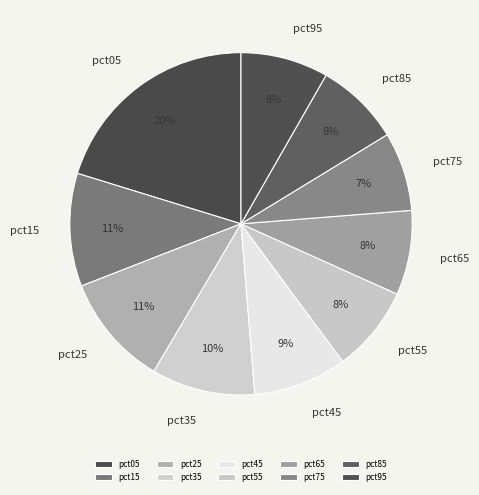

What percentage is the pct45 slice, to the nearest percent?

9%